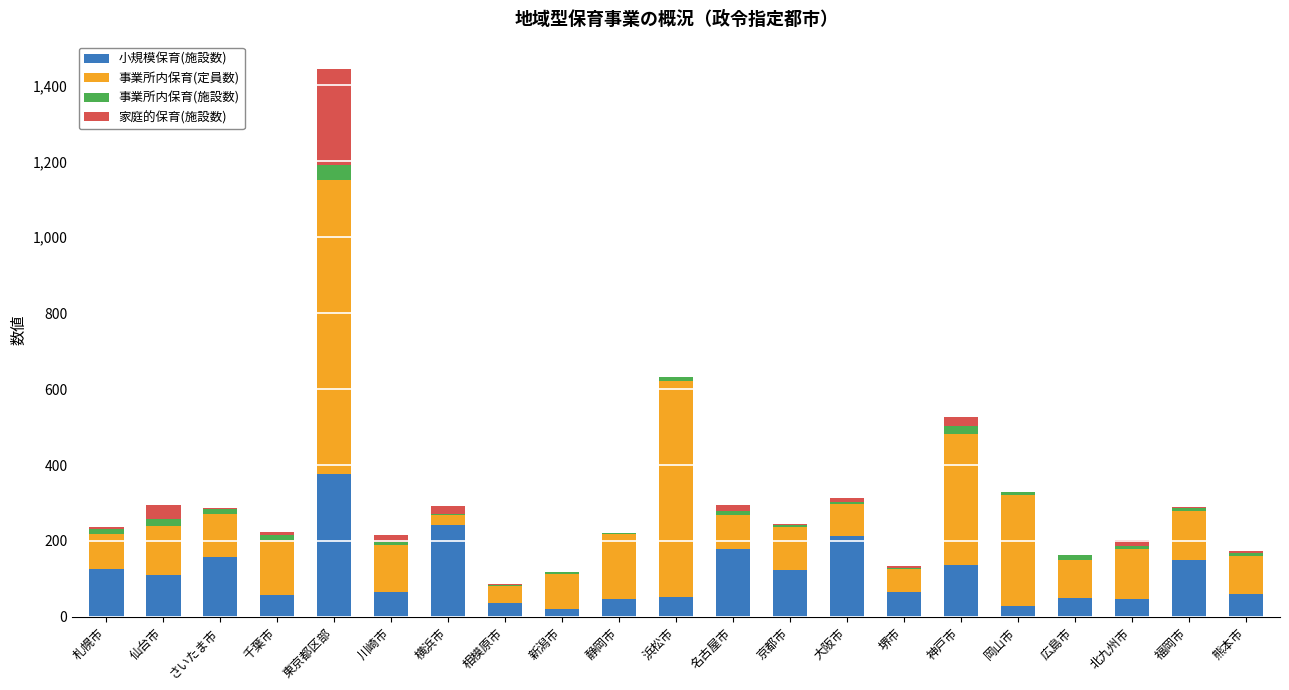

At which label does 小規模保育(施設数) reach its peak?

東京都区部